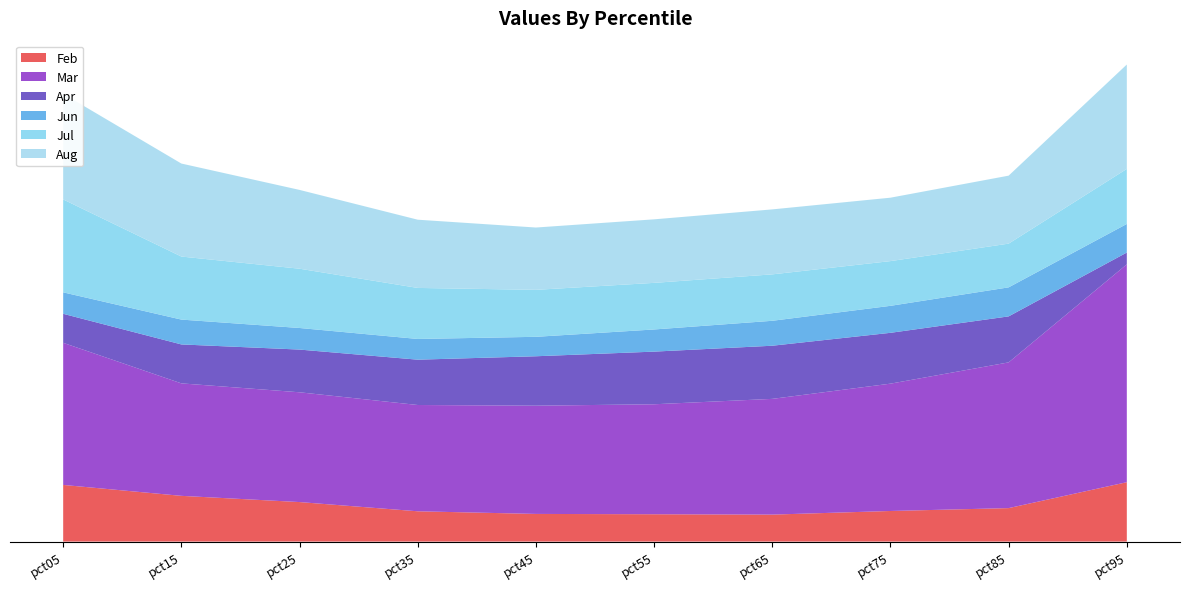

Reading left to right, transcribe all the data shown in this chart.

Feb: pct05=0.8	pct15=0.6	pct25=0.6	pct35=0.4	pct45=0.4	pct55=0.4	pct65=0.4	pct75=0.4	pct85=0.5	pct95=0.8
Mar: pct05=2.0	pct15=1.6	pct25=1.5	pct35=1.5	pct45=1.5	pct55=1.5	pct65=1.6	pct75=1.8	pct85=2.0	pct95=3.1
Apr: pct05=0.4	pct15=0.5	pct25=0.6	pct35=0.6	pct45=0.7	pct55=0.7	pct65=0.7	pct75=0.7	pct85=0.6	pct95=0.2
Jun: pct05=0.3	pct15=0.3	pct25=0.3	pct35=0.3	pct45=0.3	pct55=0.3	pct65=0.4	pct75=0.4	pct85=0.4	pct95=0.4
Jul: pct05=1.3	pct15=0.9	pct25=0.8	pct35=0.7	pct45=0.7	pct55=0.7	pct65=0.7	pct75=0.6	pct85=0.6	pct95=0.8
Aug: pct05=1.5	pct15=1.3	pct25=1.1	pct35=1.0	pct45=0.9	pct55=0.9	pct65=0.9	pct75=0.9	pct85=1.0	pct95=1.5